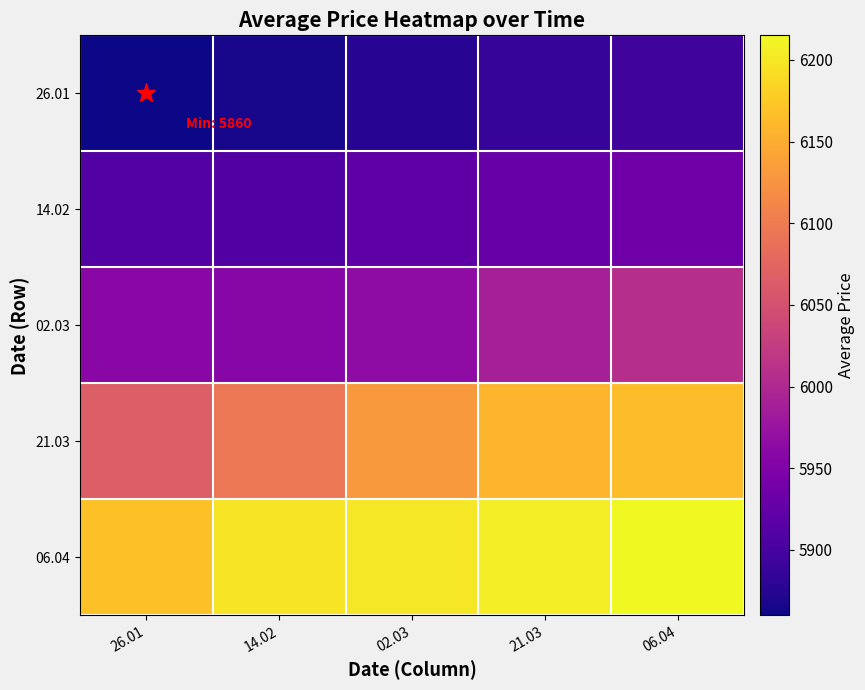

Which category has the lowest value across all series?

26.01